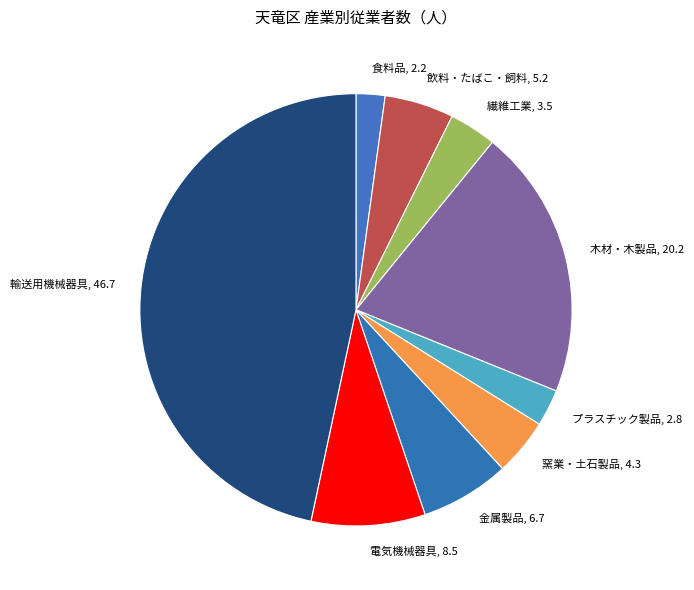

Does any single category account for the majority?

No